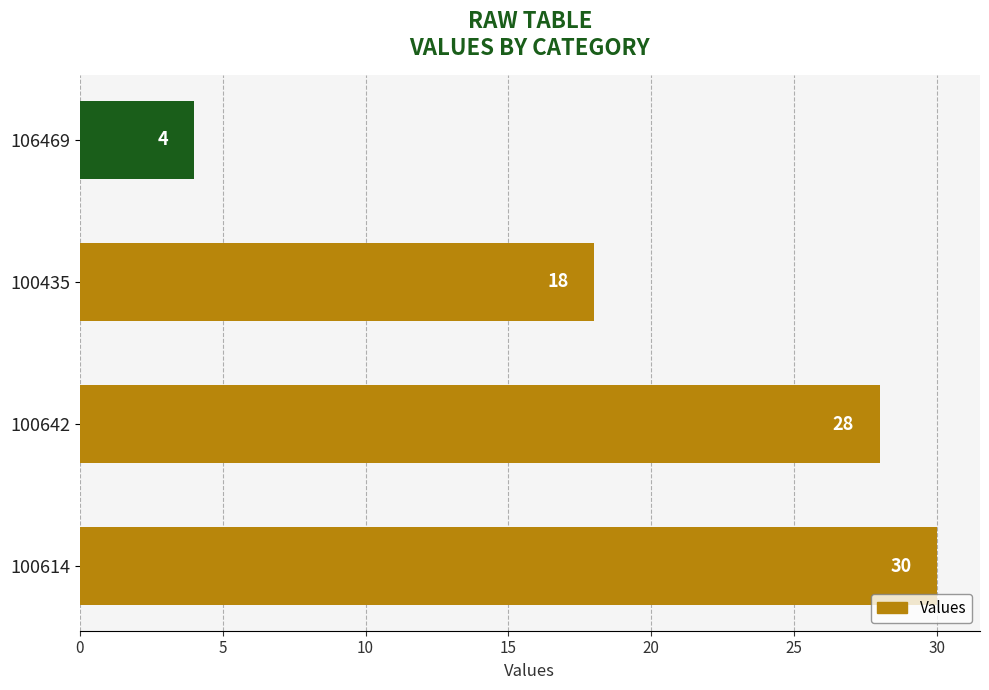

At which label is the value closest to 17?

100435